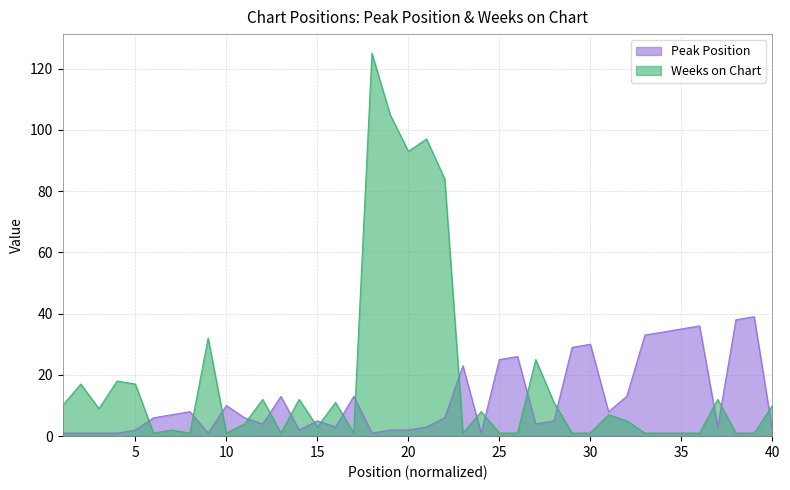

What is the difference between the second highest and minimum values in the Peak Position series?

37